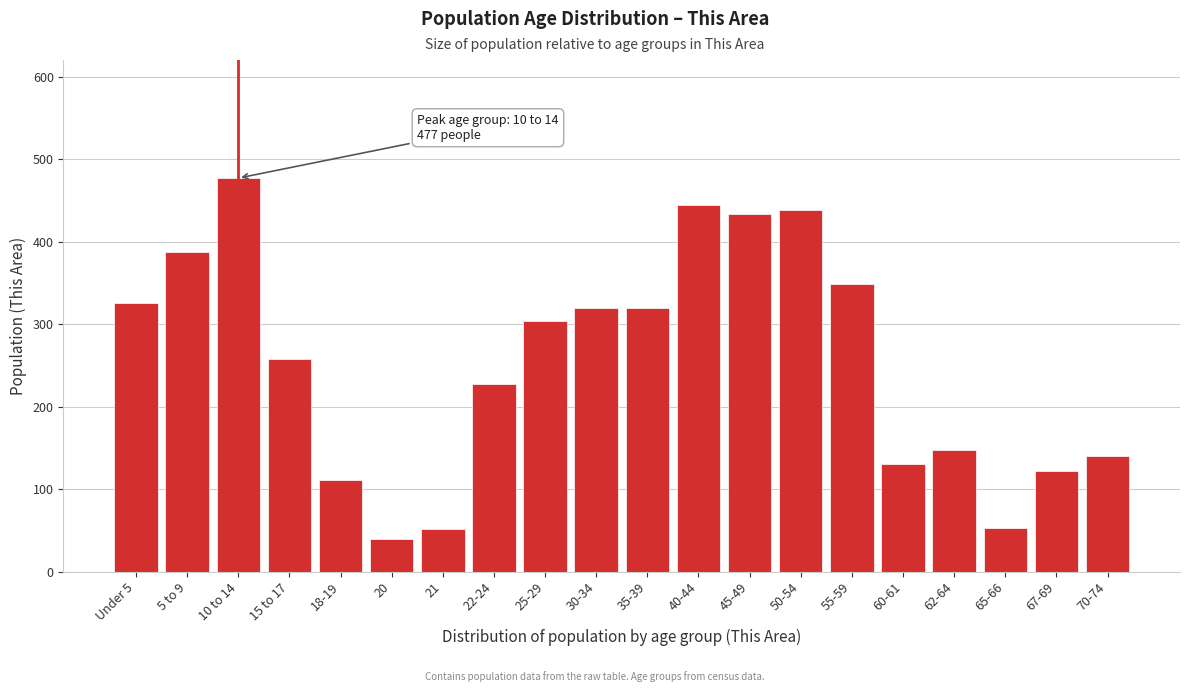

What is the label of the 13th bar from the left?

45-49